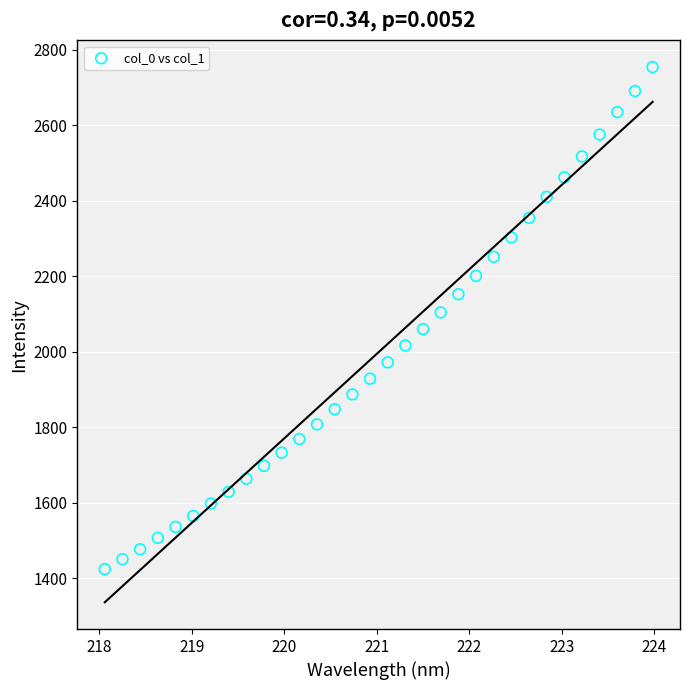

What is the range of X values (max minus min)?

5.9